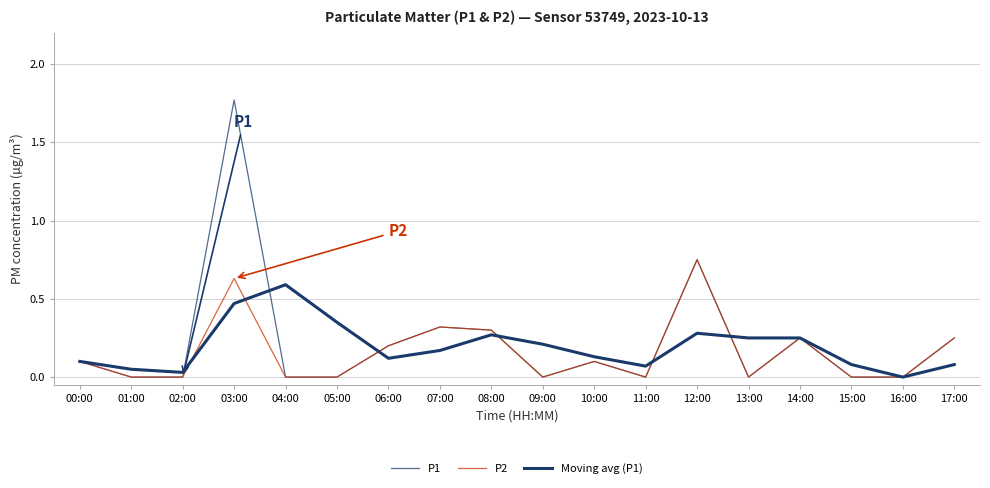

Does the chart display data point markers on the line(s)?

No